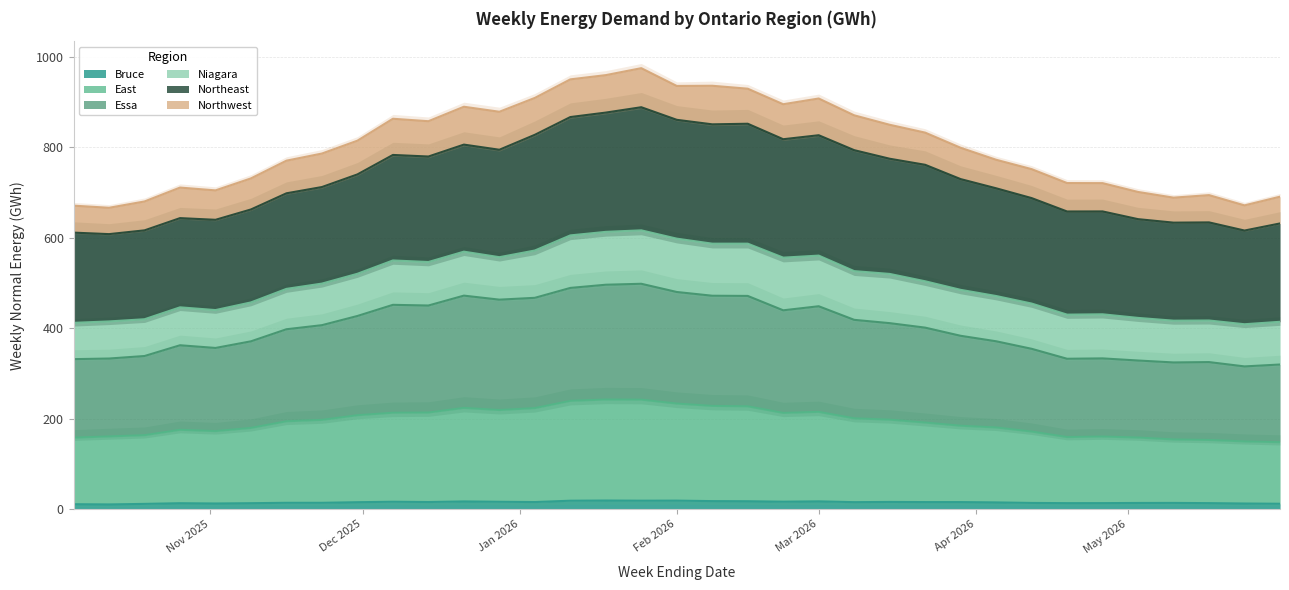

True or false: Essa and East cross at least once.

False